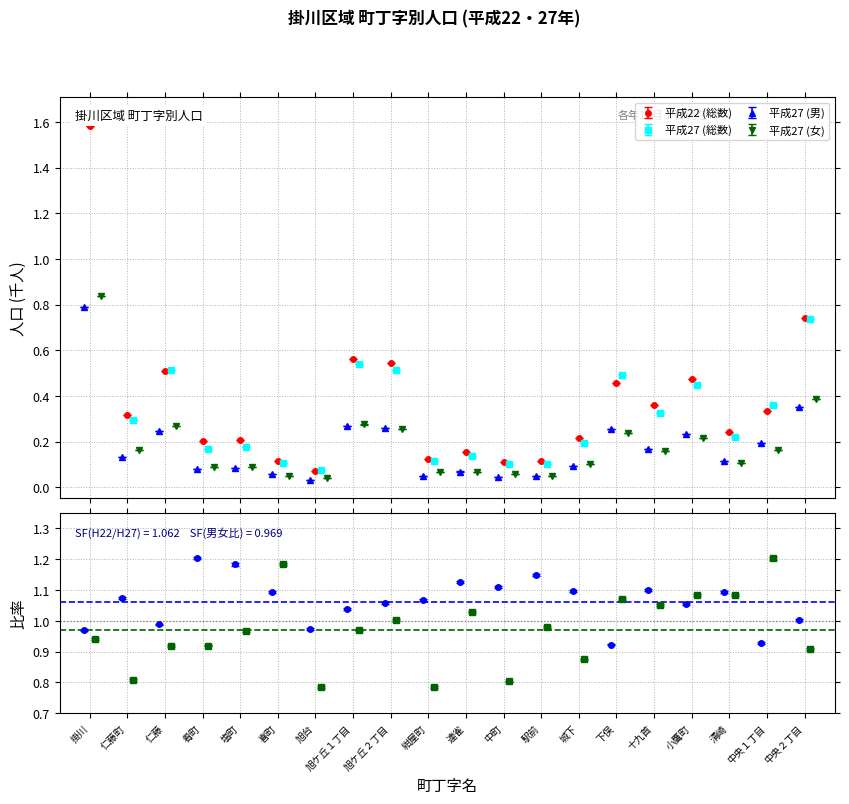

What is the value of the 女 (H27) point at the 2nd from the left?

0.2